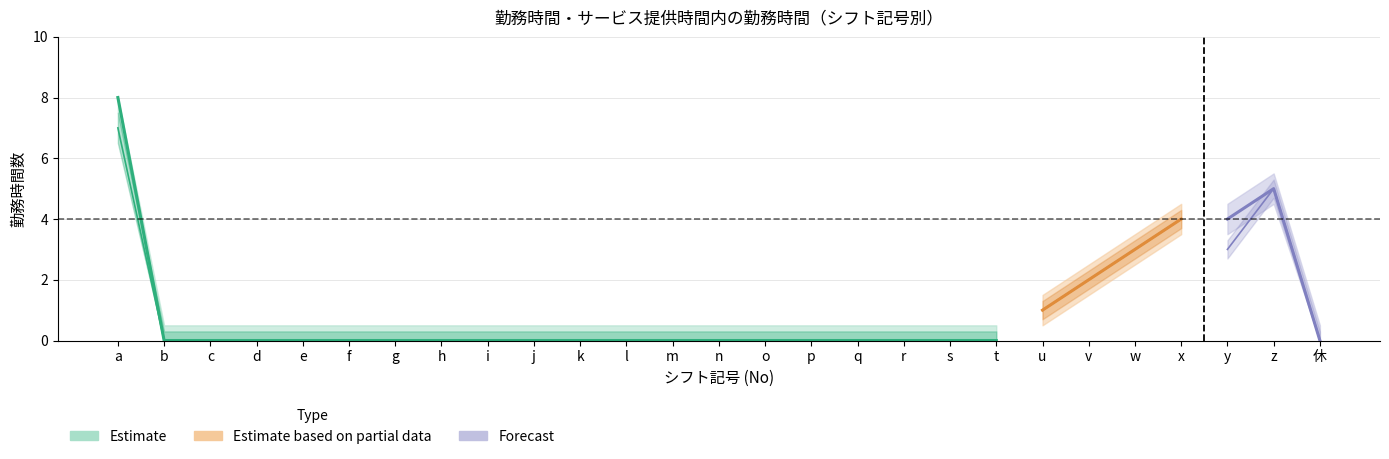

Is the value of 勤務時間 at i greater than the value of 勤務時間_upper at e?

No